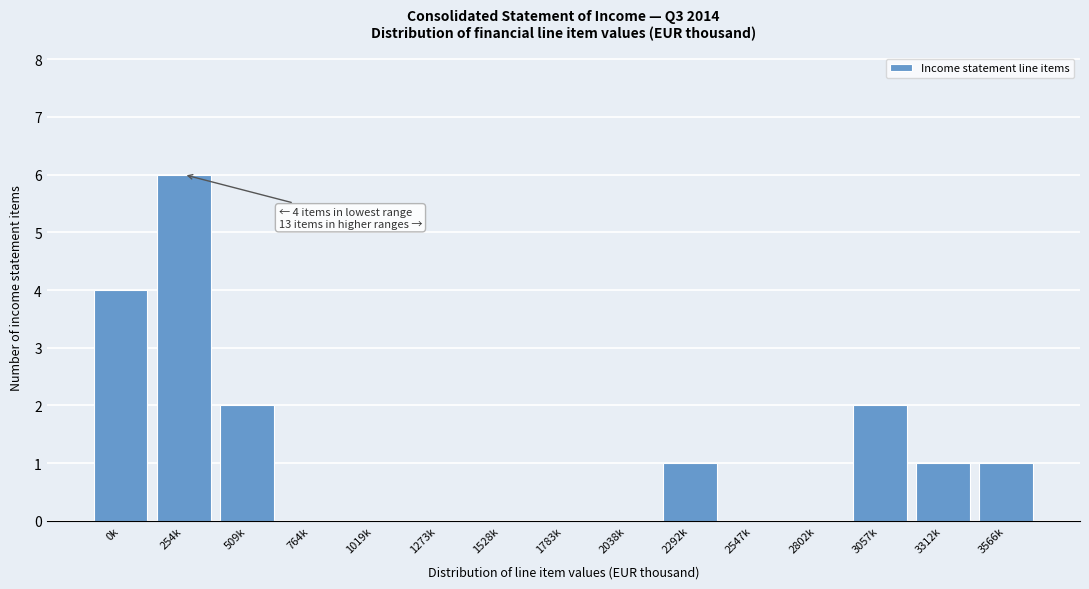

Reading left to right, list all the values displayed in this chart.

0k=4	254k=6	509k=2	764k=0	1019k=0	1273k=0	1528k=0	1783k=0	2038k=0	2292k=1	2547k=0	2802k=0	3057k=2	3312k=1	3566k=1